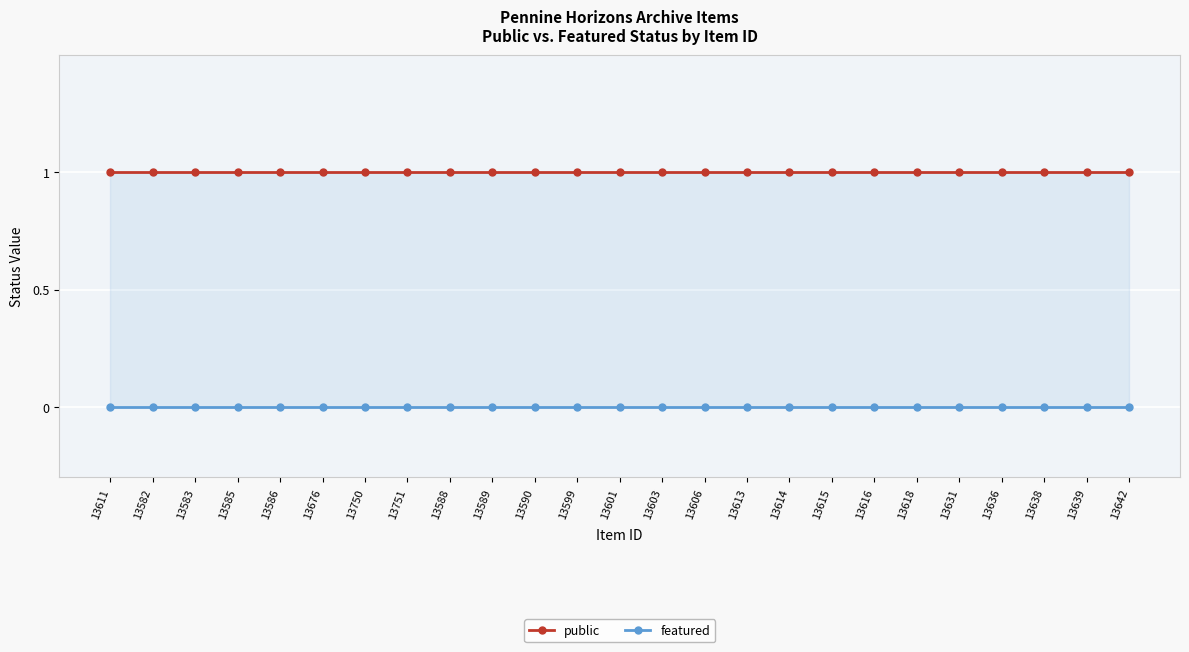

What are all the series names shown in the legend?

public, featured